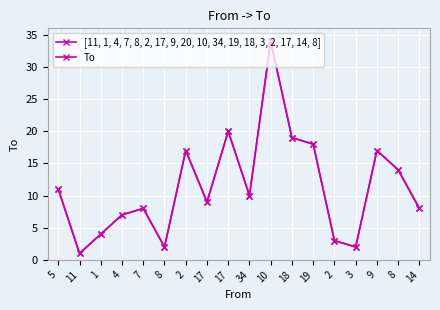

Is it true that [11, 1, 4, 7, 8, 2, 17, 9, 20, 10, 34, 19, 18, 3, 2, 17, 14, 8] equals 9 at 17?

True